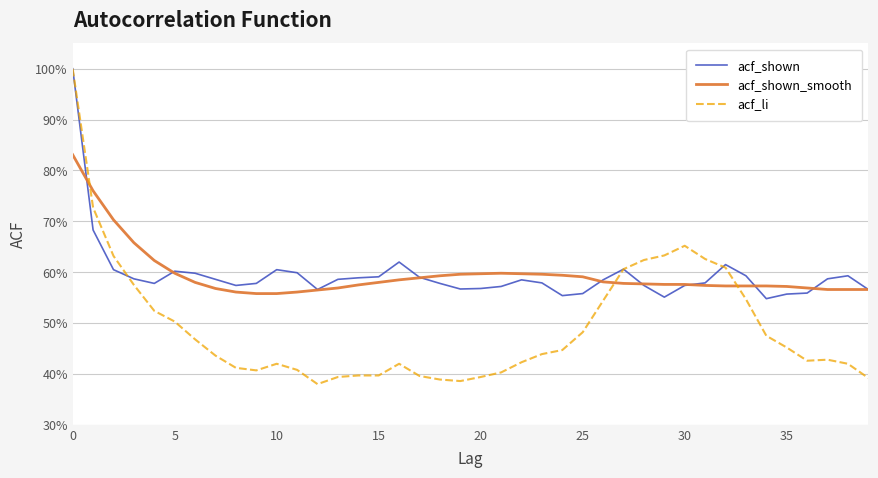

Does the chart have visible grid lines?

Yes